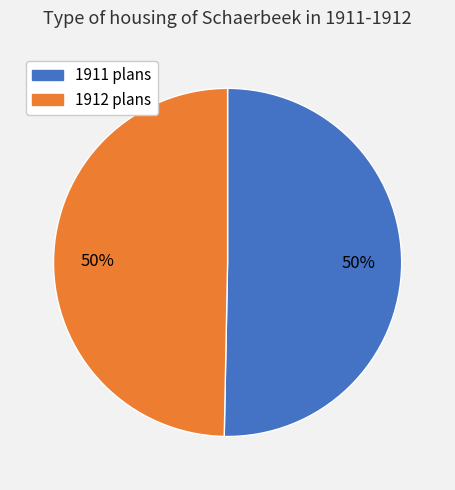

To the nearest percent, what is the average slice percentage?

50%